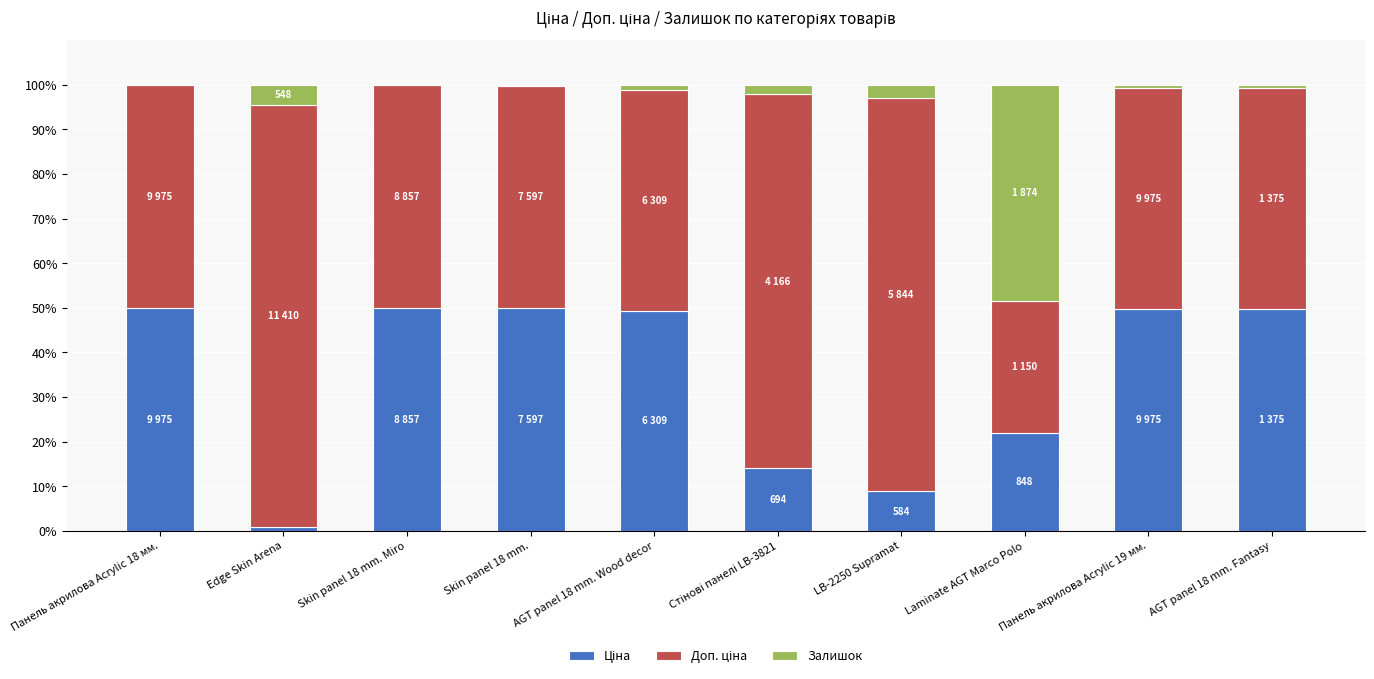

Is it true that Ціна equals 17.8 at Skin panel 18 mm. Miro?

False